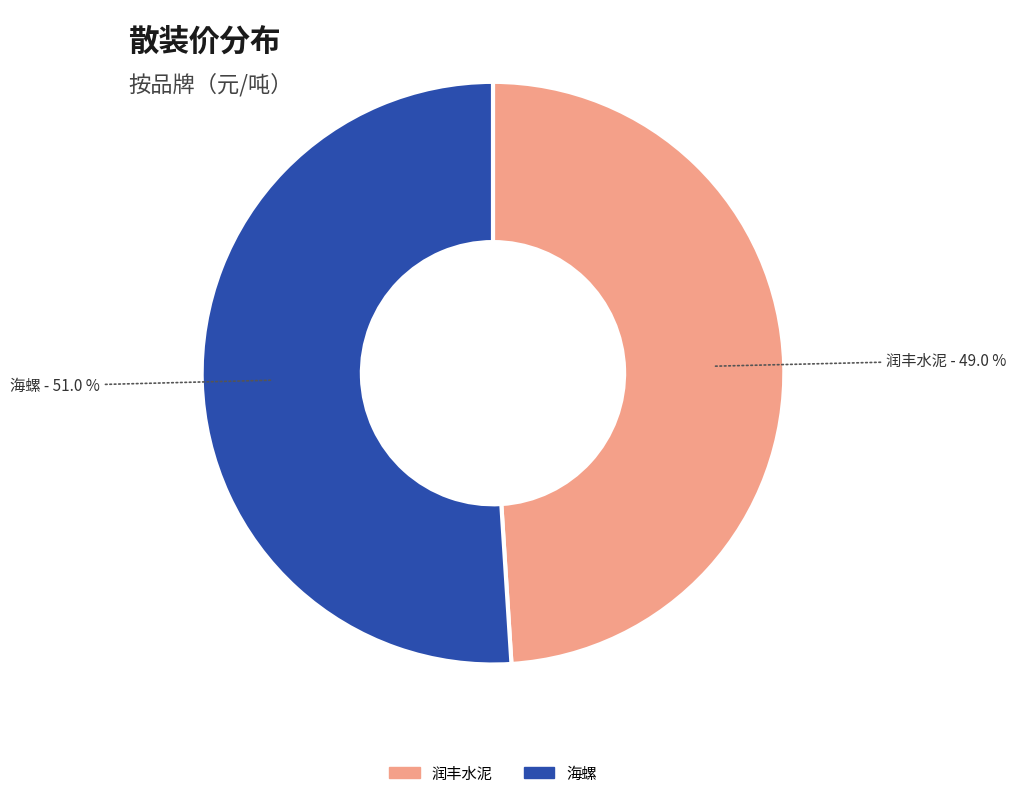

How many segments does this pie chart have?

2